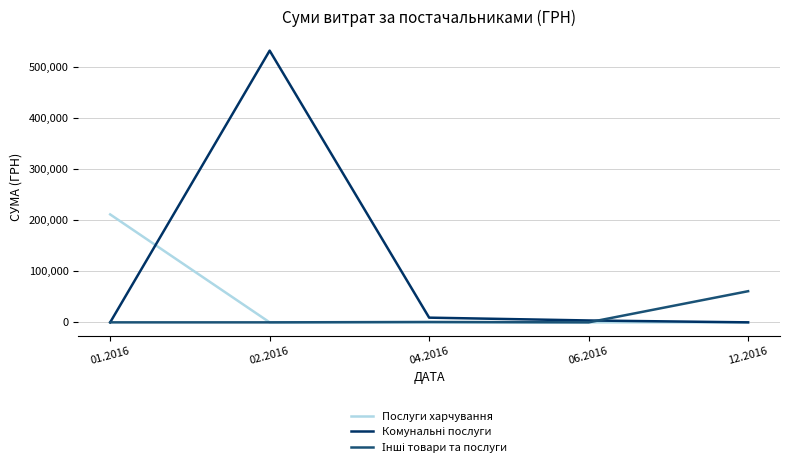

What position from the left is 12.2016?

5